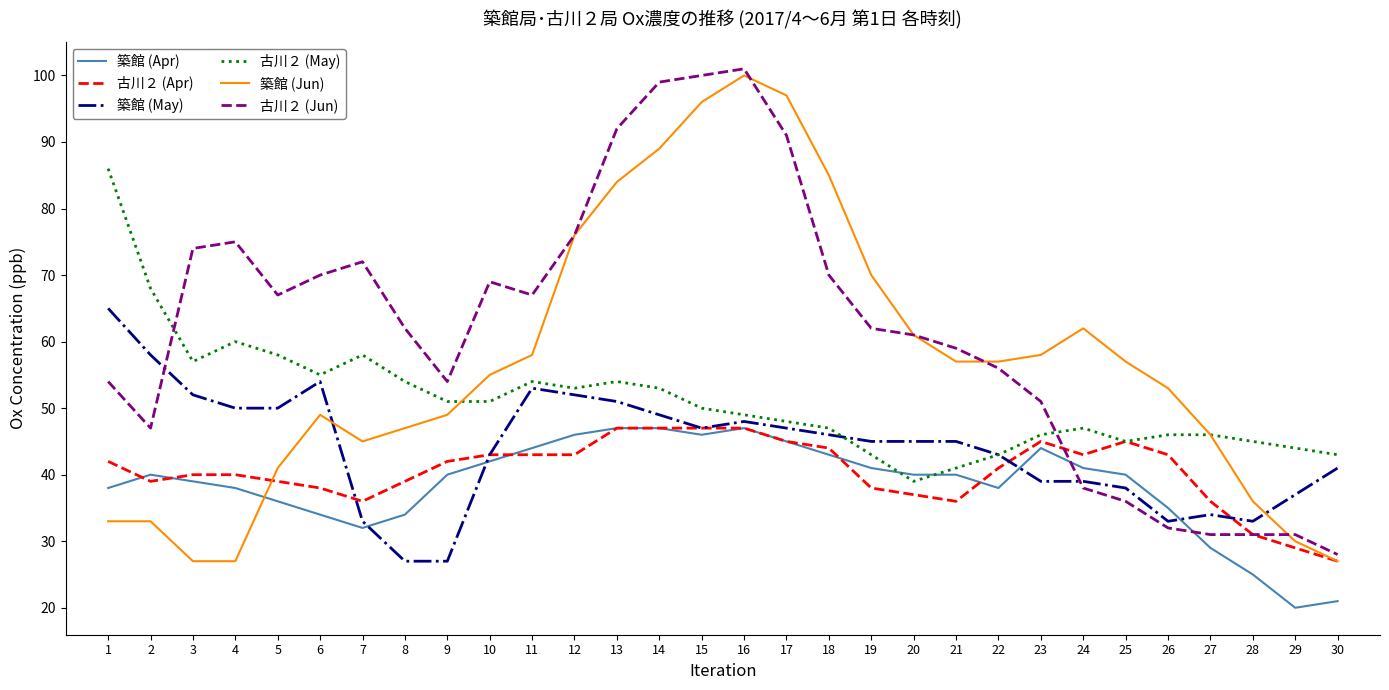

True or false: 築館 (Apr) has more than 0 interior local peaks.

True